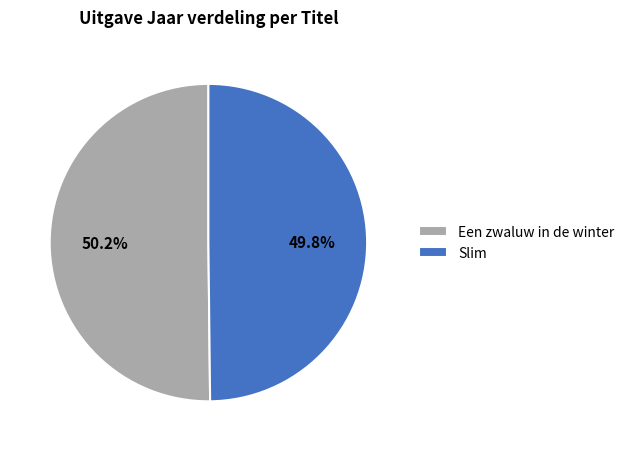

How many slices are in this pie chart?

2